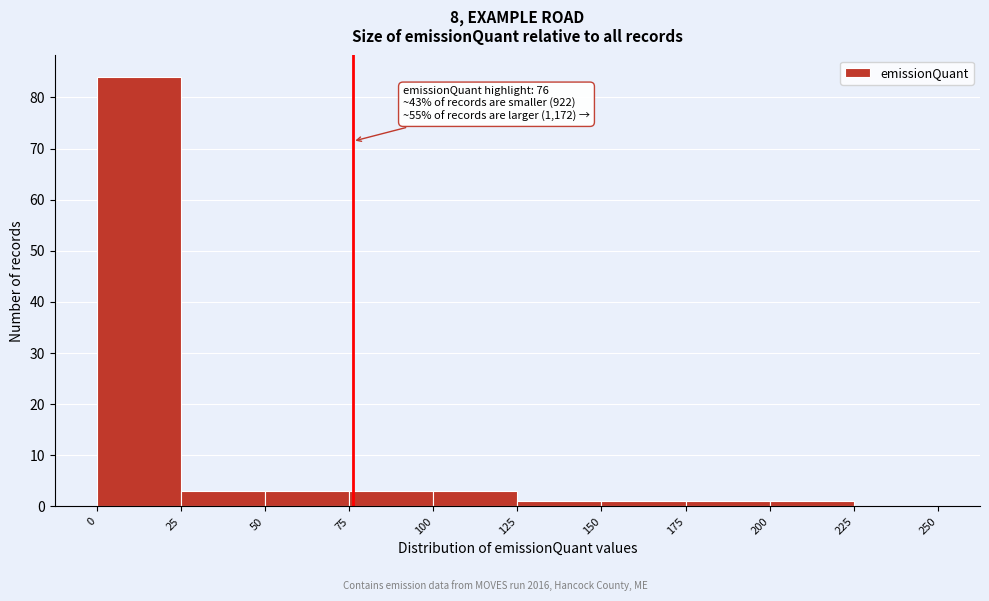

Over which range of the x-axis is the bar tallest?

0 to 25